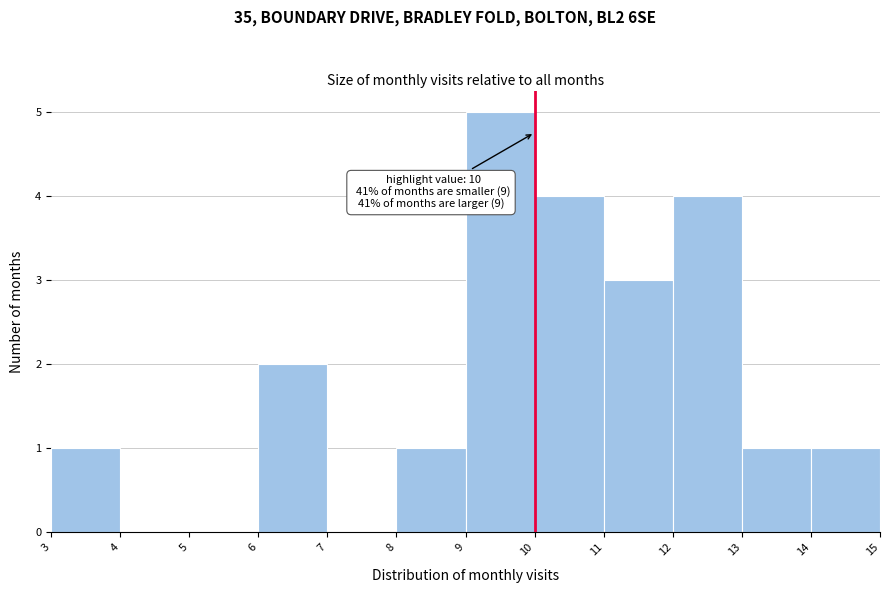

Which range on the x-axis has the tallest bar?

9 to 10